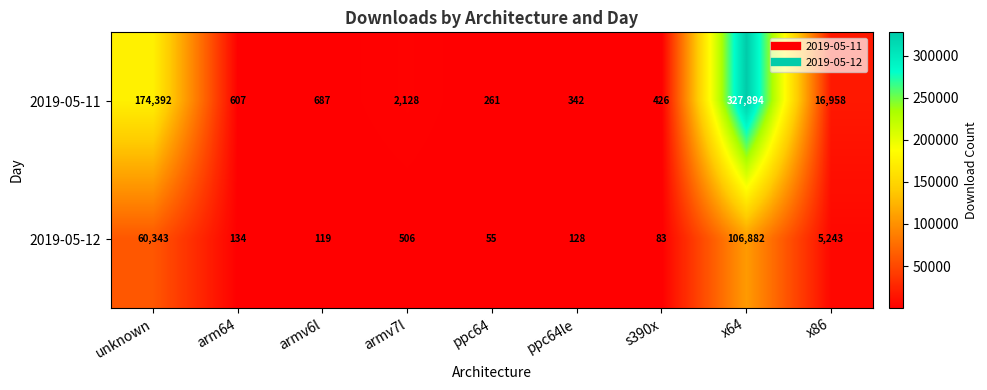

What is the difference between the maximum and minimum values in the 2019-05-11 series?

327633